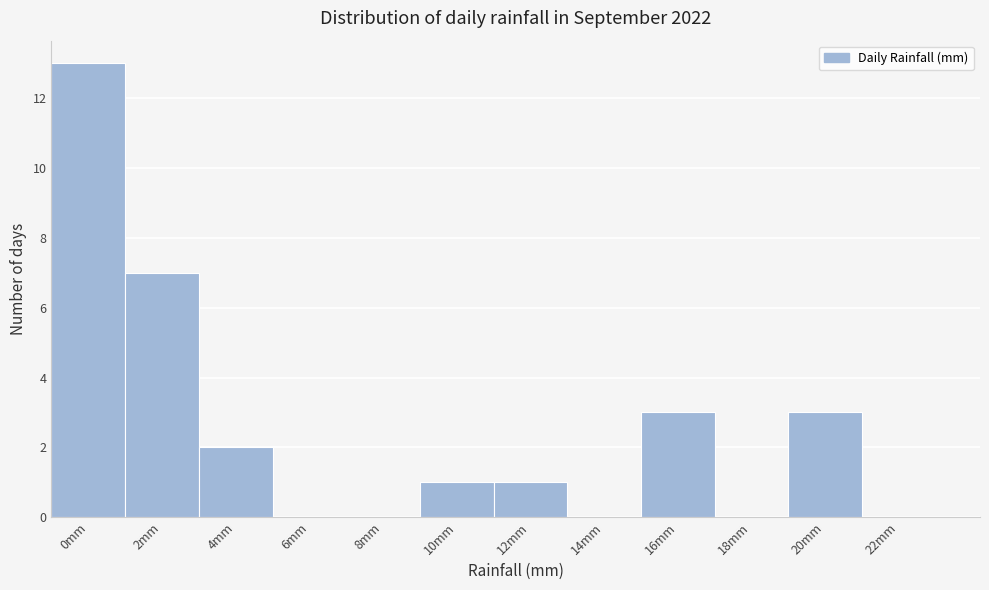

Reading right to left, what are all the values shown in this chart?

22mm=0	20mm=3	18mm=0	16mm=3	14mm=0	12mm=1	10mm=1	8mm=0	6mm=0	4mm=2	2mm=7	0mm=13